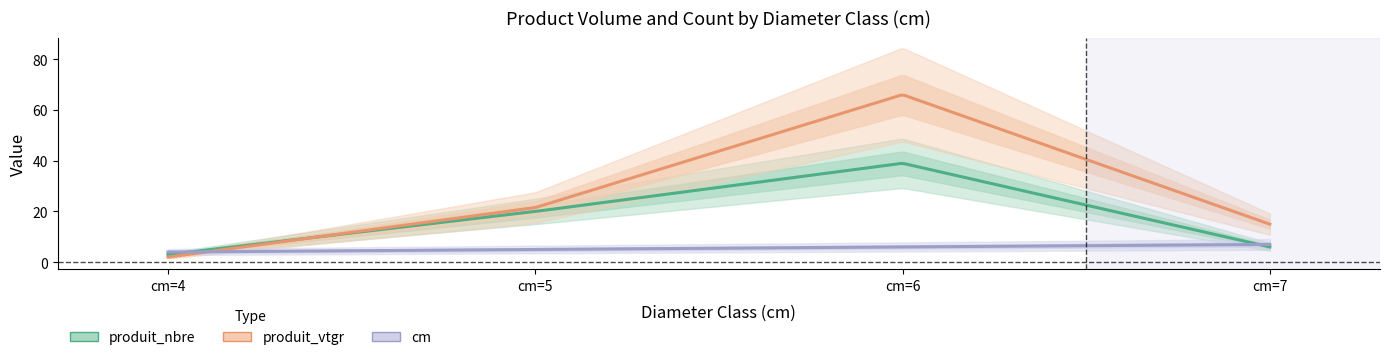

What is the sum of the produit_nbre values at cm=5 and cm=4?

23.0